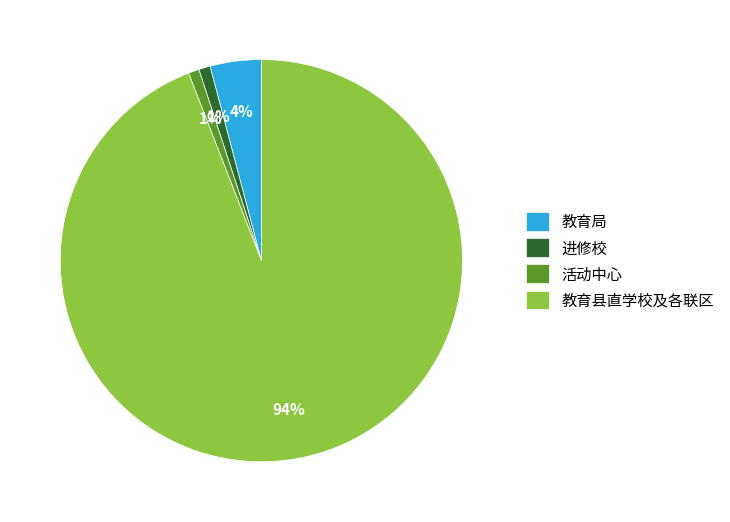

The 教育县直学校及各联区 slice represents 83% of the pie. True or false?

False